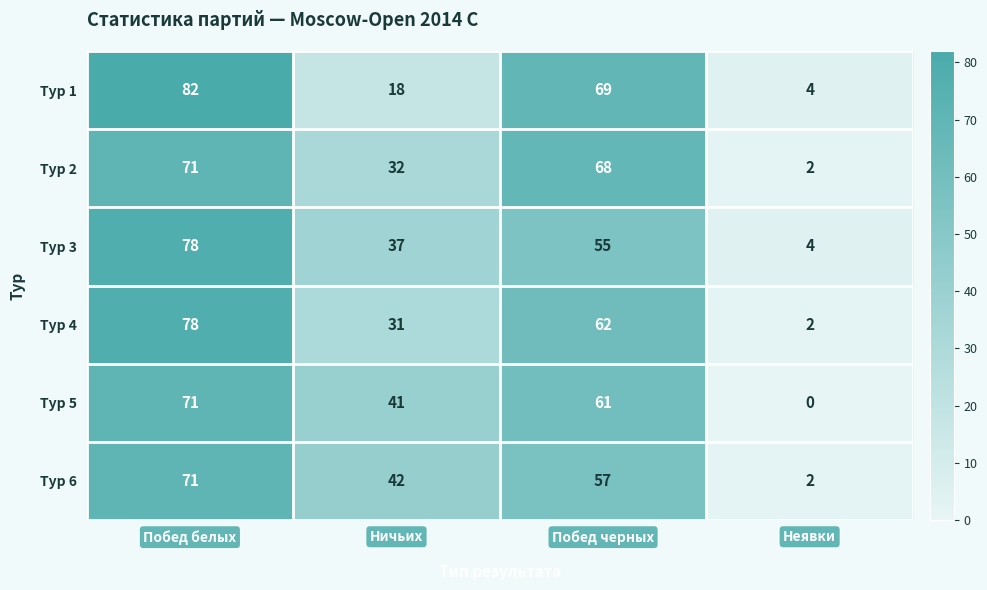

At which category is the sum across all series the highest?

Побед белых